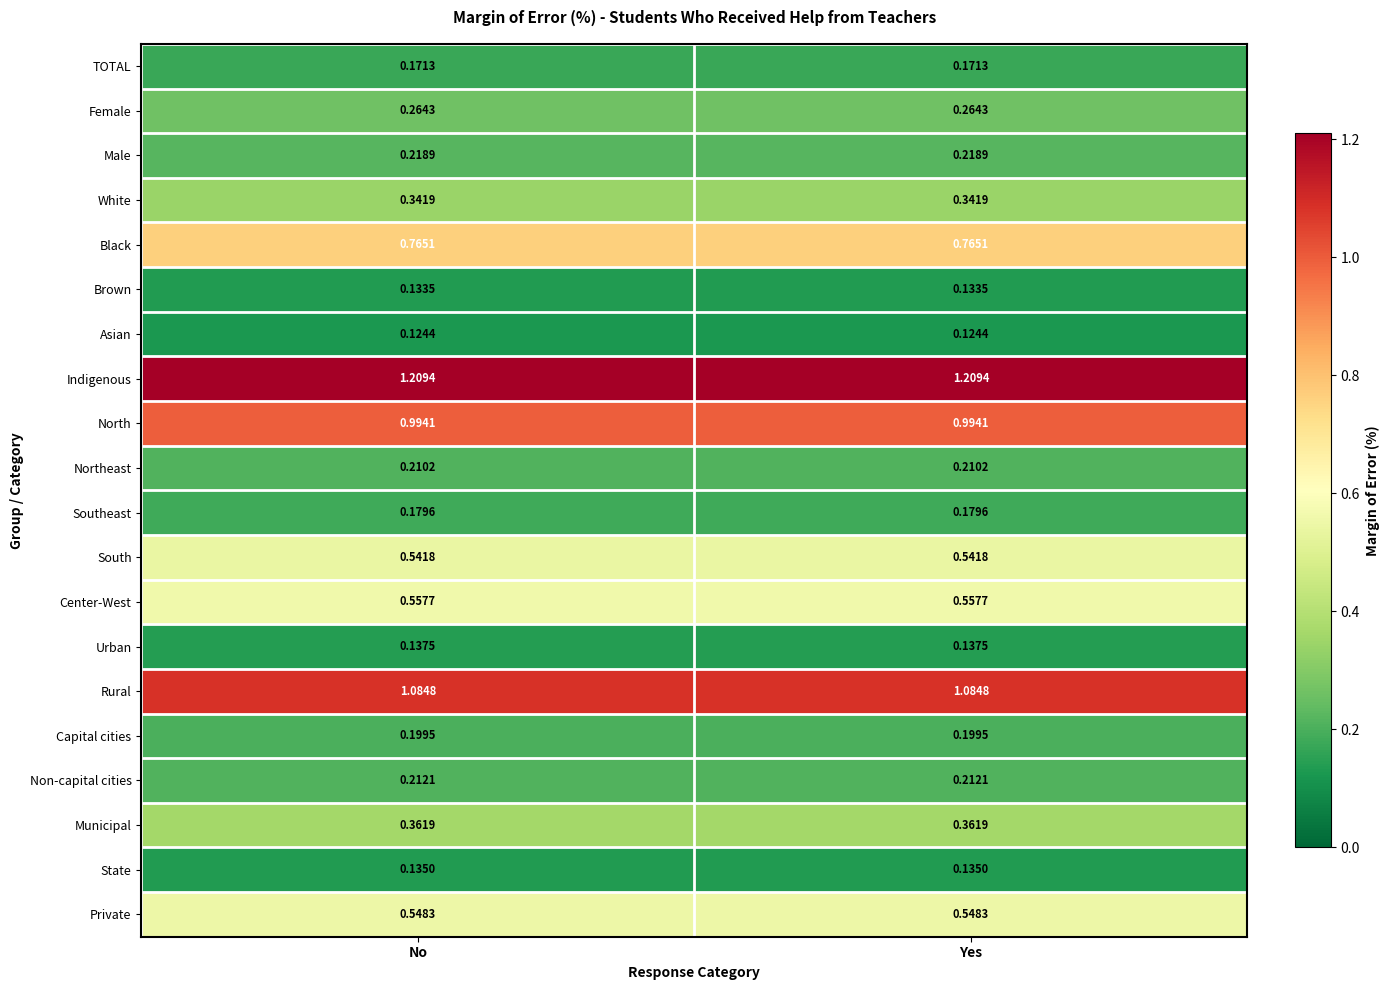

Rank the series at Yes from lowest to highest value.

Asian, Brown, State, Urban, TOTAL, Southeast, Capital cities, Northeast, Non-capital cities, Male, Female, White, Municipal, South, Private, Center-West, Black, North, Rural, Indigenous